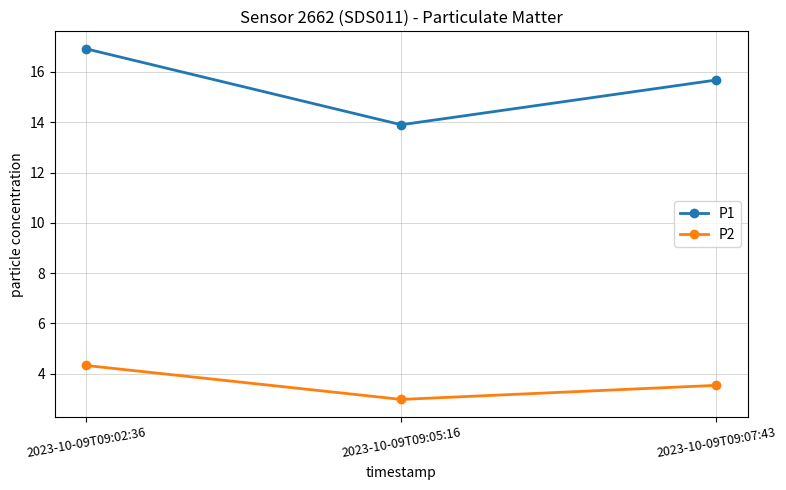

Which series has the largest range (max minus min)?

P1